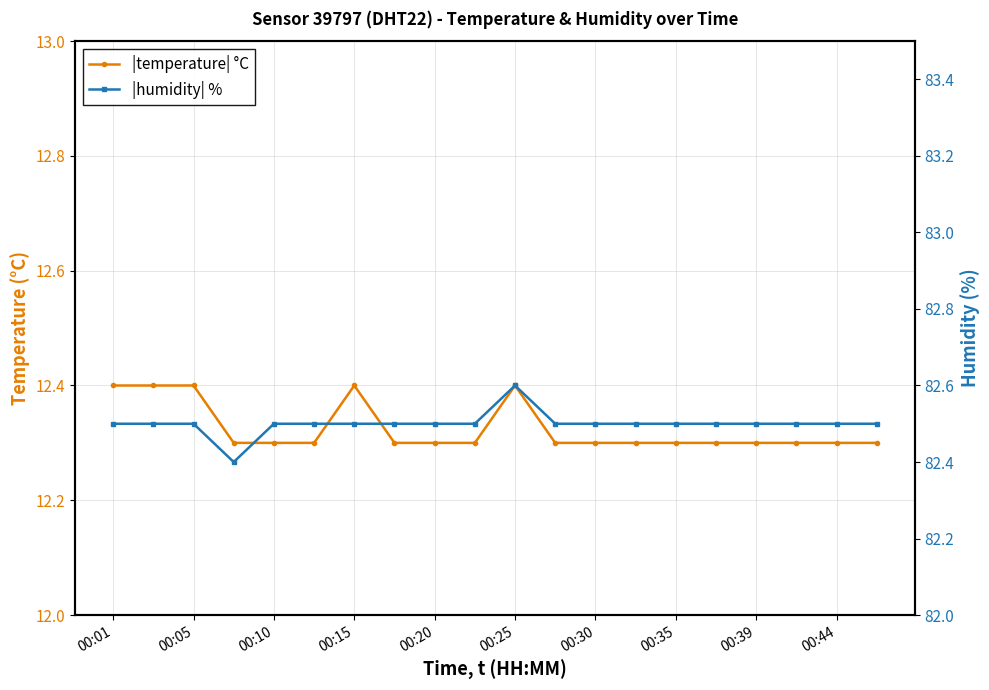

What is the maximum value for humidity?

82.6